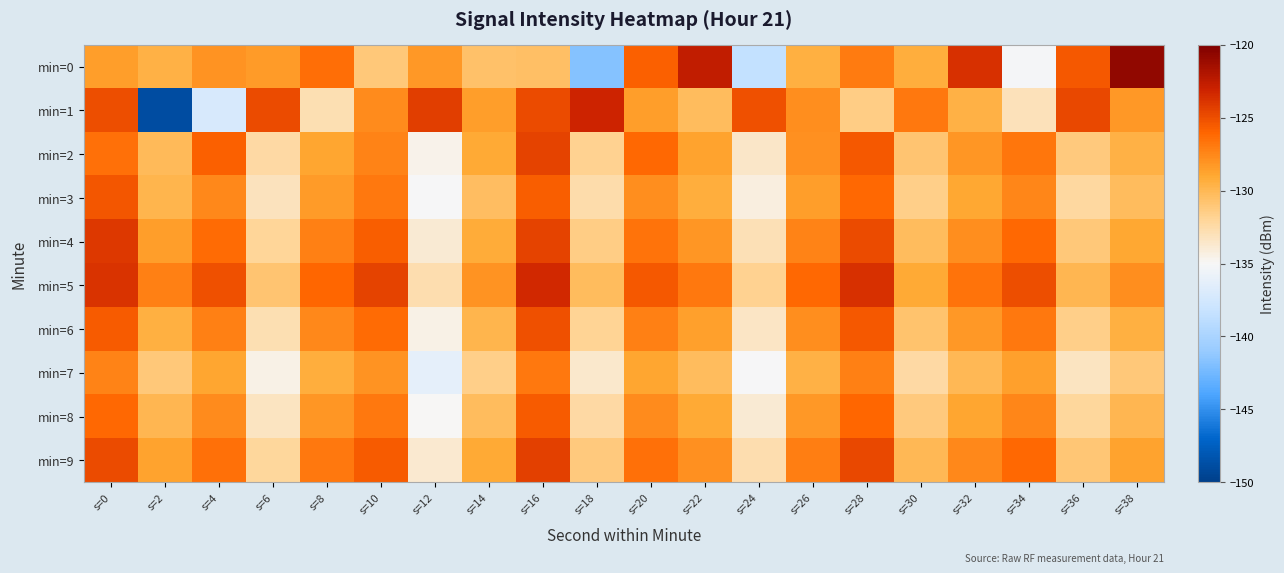

Reading left to right, transcribe all the data shown in this chart.

min=0: s=0=-128.5	s=2=-129.6	s=4=-128.0	s=6=-128.4	s=8=-126.4	s=10=-131.1	s=12=-128.2	s=14=-130.6	s=16=-130.5	s=18=-141.7	s=20=-125.8	s=22=-122.7	s=24=-138.4	s=26=-129.4	s=28=-127.0	s=30=-129.3	s=32=-123.7	s=34=-135.2	s=36=-125.4	s=38=-120.7
min=1: s=0=-125.0	s=2=-148.9	s=4=-137.2	s=6=-124.9	s=8=-132.9	s=10=-127.7	s=12=-124.2	s=14=-128.5	s=16=-124.8	s=18=-123.1	s=20=-128.5	s=22=-130.2	s=24=-125.1	s=26=-127.8	s=28=-131.4	s=30=-126.9	s=32=-129.6	s=34=-133.1	s=36=-124.7	s=38=-128.3
min=2: s=0=-126.5	s=2=-130.1	s=4=-125.8	s=6=-132.4	s=8=-128.9	s=10=-127.3	s=12=-134.6	s=14=-129.1	s=16=-124.5	s=18=-131.8	s=20=-126.2	s=22=-128.7	s=24=-133.5	s=26=-127.9	s=28=-125.4	s=30=-130.8	s=32=-128.1	s=34=-126.7	s=36=-131.2	s=38=-129.5
min=3: s=0=-125.3	s=2=-129.8	s=4=-127.6	s=6=-133.2	s=8=-128.4	s=10=-126.9	s=12=-135.1	s=14=-130.4	s=16=-125.7	s=18=-132.6	s=20=-127.8	s=22=-129.3	s=24=-134.2	s=26=-128.5	s=28=-126.1	s=30=-131.5	s=32=-129.0	s=34=-127.4	s=36=-132.3	s=38=-130.2
min=4: s=0=-124.1	s=2=-128.5	s=4=-126.3	s=6=-132.0	s=8=-127.2	s=10=-125.7	s=12=-133.9	s=14=-129.2	s=16=-124.5	s=18=-131.4	s=20=-126.6	s=22=-128.1	s=24=-133.0	s=26=-127.3	s=28=-124.9	s=30=-130.3	s=32=-127.8	s=34=-126.2	s=36=-131.1	s=38=-129.0
min=5: s=0=-123.8	s=2=-127.2	s=4=-125.1	s=6=-130.8	s=8=-126.0	s=10=-124.5	s=12=-132.7	s=14=-128.0	s=16=-123.3	s=18=-130.2	s=20=-125.4	s=22=-126.9	s=24=-131.8	s=26=-126.1	s=28=-123.7	s=30=-129.1	s=32=-126.6	s=34=-125.0	s=36=-129.9	s=38=-127.8
min=6: s=0=-125.6	s=2=-129.4	s=4=-127.2	s=6=-132.8	s=8=-127.6	s=10=-126.3	s=12=-134.5	s=14=-129.8	s=16=-125.1	s=18=-131.9	s=20=-127.2	s=22=-128.6	s=24=-133.4	s=26=-127.8	s=28=-125.5	s=30=-130.7	s=32=-128.3	s=34=-126.9	s=36=-131.6	s=38=-129.4
min=7: s=0=-127.3	s=2=-131.1	s=4=-128.9	s=6=-134.5	s=8=-129.3	s=10=-128.0	s=12=-136.2	s=14=-131.5	s=16=-126.8	s=18=-133.6	s=20=-128.9	s=22=-130.3	s=24=-135.1	s=26=-129.5	s=28=-127.2	s=30=-132.4	s=32=-130.0	s=34=-128.6	s=36=-133.3	s=38=-131.1
min=8: s=0=-126.1	s=2=-129.9	s=4=-127.7	s=6=-133.3	s=8=-128.1	s=10=-126.8	s=12=-135.0	s=14=-130.3	s=16=-125.6	s=18=-132.4	s=20=-127.7	s=22=-129.1	s=24=-133.9	s=26=-128.3	s=28=-126.0	s=30=-131.2	s=32=-128.8	s=34=-127.4	s=36=-132.1	s=38=-129.9
min=9: s=0=-124.9	s=2=-128.7	s=4=-126.5	s=6=-132.1	s=8=-126.9	s=10=-125.6	s=12=-133.8	s=14=-129.1	s=16=-124.4	s=18=-131.2	s=20=-126.5	s=22=-127.9	s=24=-132.7	s=26=-127.1	s=28=-124.8	s=30=-130.0	s=32=-127.6	s=34=-126.2	s=36=-130.9	s=38=-128.7